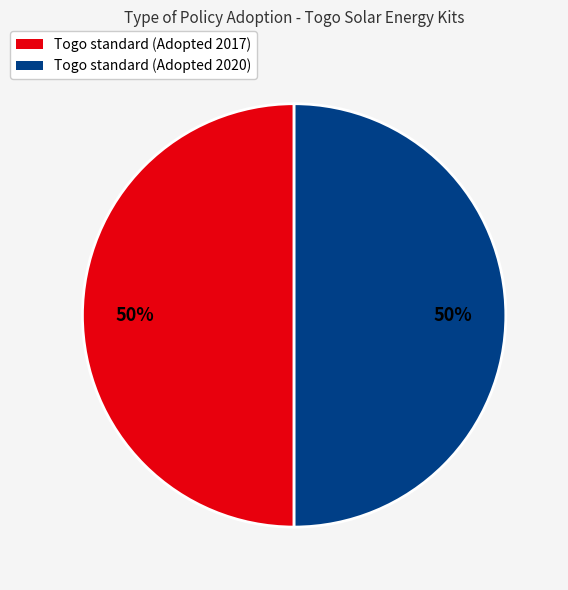

True or false: Togo standard (Adopted 2017) accounts for 50% of the total.

True